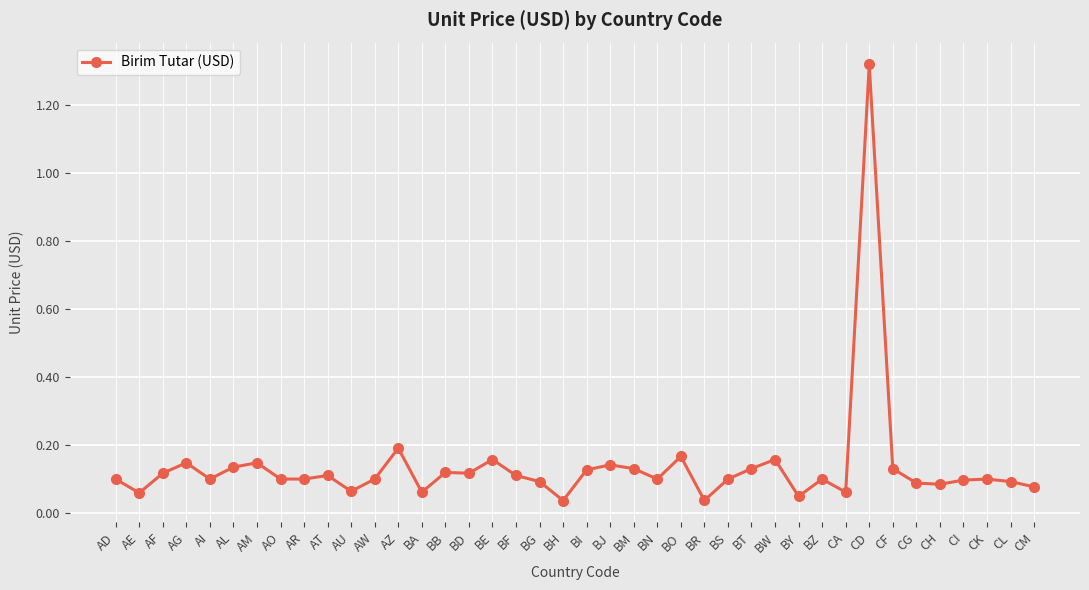

How many lines are shown in the chart?

1